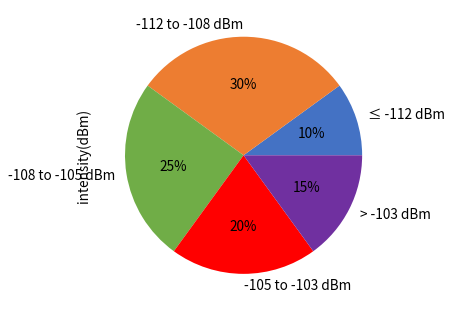

How many segments does this pie chart have?

5